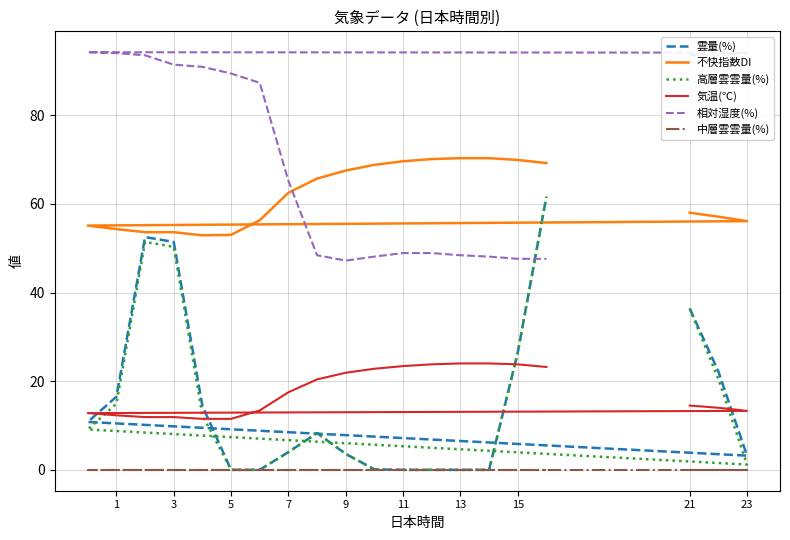

What is the difference between the maximum and second lowest values in the 高層雲雲量(%) series?

61.6